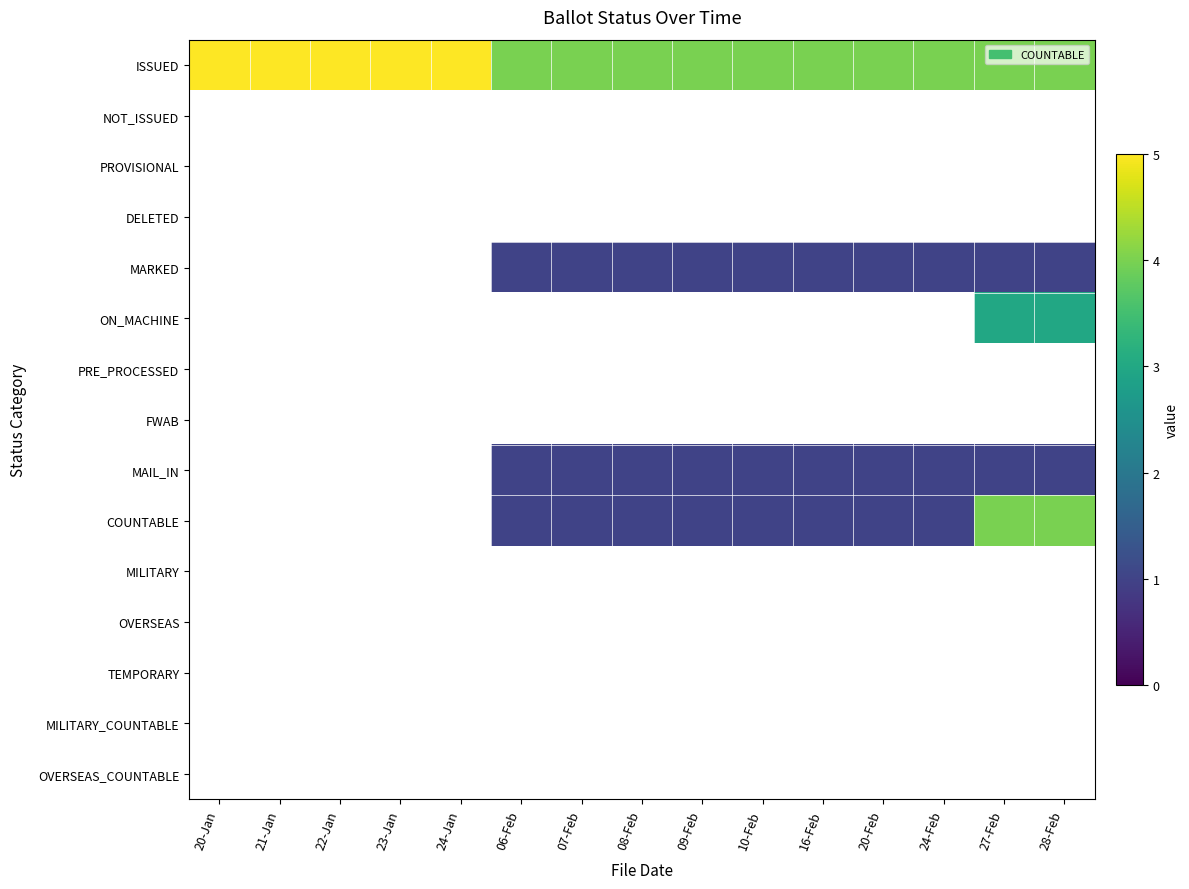

Reading left to right, list all the values displayed in this chart.

ISSUED: 20-Jan=5	21-Jan=5	22-Jan=5	23-Jan=5	24-Jan=5	06-Feb=4	07-Feb=4	08-Feb=4	09-Feb=4	10-Feb=4	16-Feb=4	20-Feb=4	24-Feb=4	27-Feb=4	28-Feb=4
NOT_ISSUED: 20-Jan=0	21-Jan=0	22-Jan=0	23-Jan=0	24-Jan=0	06-Feb=0	07-Feb=0	08-Feb=0	09-Feb=0	10-Feb=0	16-Feb=0	20-Feb=0	24-Feb=0	27-Feb=0	28-Feb=0
PROVISIONAL: 20-Jan=0	21-Jan=0	22-Jan=0	23-Jan=0	24-Jan=0	06-Feb=0	07-Feb=0	08-Feb=0	09-Feb=0	10-Feb=0	16-Feb=0	20-Feb=0	24-Feb=0	27-Feb=0	28-Feb=0
DELETED: 20-Jan=0	21-Jan=0	22-Jan=0	23-Jan=0	24-Jan=0	06-Feb=0	07-Feb=0	08-Feb=0	09-Feb=0	10-Feb=0	16-Feb=0	20-Feb=0	24-Feb=0	27-Feb=0	28-Feb=0
MARKED: 20-Jan=0	21-Jan=0	22-Jan=0	23-Jan=0	24-Jan=0	06-Feb=1	07-Feb=1	08-Feb=1	09-Feb=1	10-Feb=1	16-Feb=1	20-Feb=1	24-Feb=1	27-Feb=1	28-Feb=1
ON_MACHINE: 20-Jan=0	21-Jan=0	22-Jan=0	23-Jan=0	24-Jan=0	06-Feb=0	07-Feb=0	08-Feb=0	09-Feb=0	10-Feb=0	16-Feb=0	20-Feb=0	24-Feb=0	27-Feb=3	28-Feb=3
PRE_PROCESSED: 20-Jan=0	21-Jan=0	22-Jan=0	23-Jan=0	24-Jan=0	06-Feb=0	07-Feb=0	08-Feb=0	09-Feb=0	10-Feb=0	16-Feb=0	20-Feb=0	24-Feb=0	27-Feb=0	28-Feb=0
FWAB: 20-Jan=0	21-Jan=0	22-Jan=0	23-Jan=0	24-Jan=0	06-Feb=0	07-Feb=0	08-Feb=0	09-Feb=0	10-Feb=0	16-Feb=0	20-Feb=0	24-Feb=0	27-Feb=0	28-Feb=0
MAIL_IN: 20-Jan=0	21-Jan=0	22-Jan=0	23-Jan=0	24-Jan=0	06-Feb=1	07-Feb=1	08-Feb=1	09-Feb=1	10-Feb=1	16-Feb=1	20-Feb=1	24-Feb=1	27-Feb=1	28-Feb=1
COUNTABLE: 20-Jan=0	21-Jan=0	22-Jan=0	23-Jan=0	24-Jan=0	06-Feb=1	07-Feb=1	08-Feb=1	09-Feb=1	10-Feb=1	16-Feb=1	20-Feb=1	24-Feb=1	27-Feb=4	28-Feb=4
MILITARY: 20-Jan=0	21-Jan=0	22-Jan=0	23-Jan=0	24-Jan=0	06-Feb=0	07-Feb=0	08-Feb=0	09-Feb=0	10-Feb=0	16-Feb=0	20-Feb=0	24-Feb=0	27-Feb=0	28-Feb=0
OVERSEAS: 20-Jan=0	21-Jan=0	22-Jan=0	23-Jan=0	24-Jan=0	06-Feb=0	07-Feb=0	08-Feb=0	09-Feb=0	10-Feb=0	16-Feb=0	20-Feb=0	24-Feb=0	27-Feb=0	28-Feb=0
TEMPORARY: 20-Jan=0	21-Jan=0	22-Jan=0	23-Jan=0	24-Jan=0	06-Feb=0	07-Feb=0	08-Feb=0	09-Feb=0	10-Feb=0	16-Feb=0	20-Feb=0	24-Feb=0	27-Feb=0	28-Feb=0
MILITARY_COUNTABLE: 20-Jan=0	21-Jan=0	22-Jan=0	23-Jan=0	24-Jan=0	06-Feb=0	07-Feb=0	08-Feb=0	09-Feb=0	10-Feb=0	16-Feb=0	20-Feb=0	24-Feb=0	27-Feb=0	28-Feb=0
OVERSEAS_COUNTABLE: 20-Jan=0	21-Jan=0	22-Jan=0	23-Jan=0	24-Jan=0	06-Feb=0	07-Feb=0	08-Feb=0	09-Feb=0	10-Feb=0	16-Feb=0	20-Feb=0	24-Feb=0	27-Feb=0	28-Feb=0